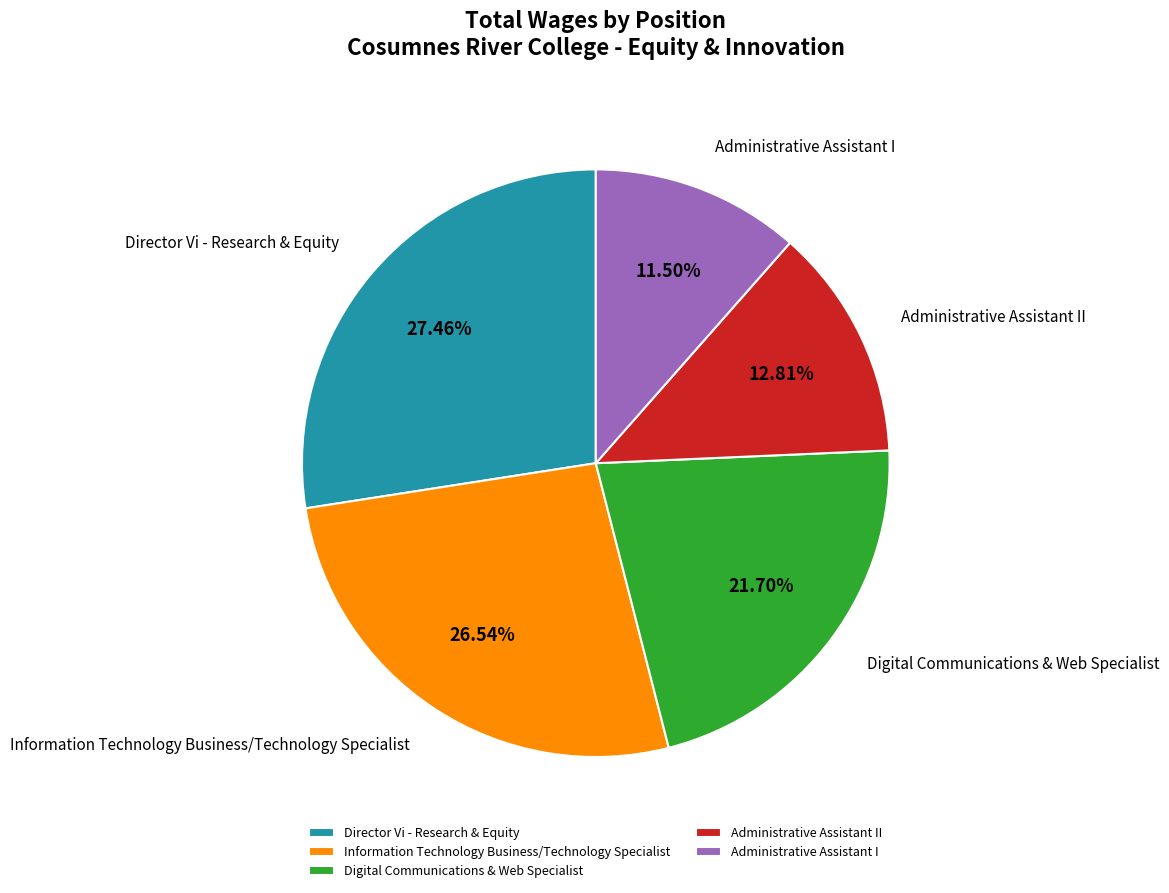

Rank the categories by value from highest to lowest.

Director Vi - Research & Equity, Information Technology Business/Technology Specialist, Digital Communications & Web Specialist, Administrative Assistant II, Administrative Assistant I